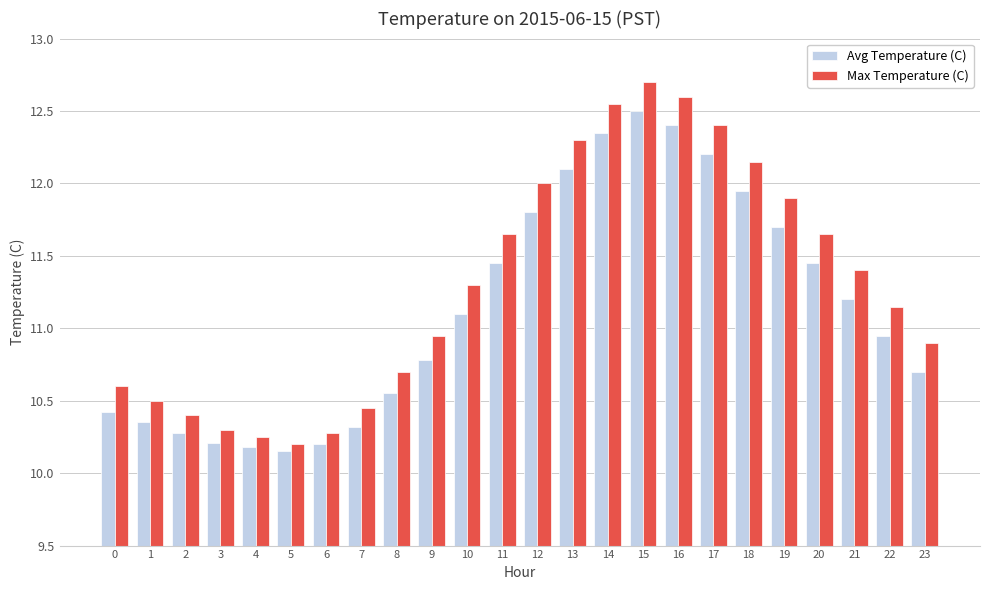

Rank the series by their average value, from lowest to highest.

Avg Temperature (C), Max Temperature (C)